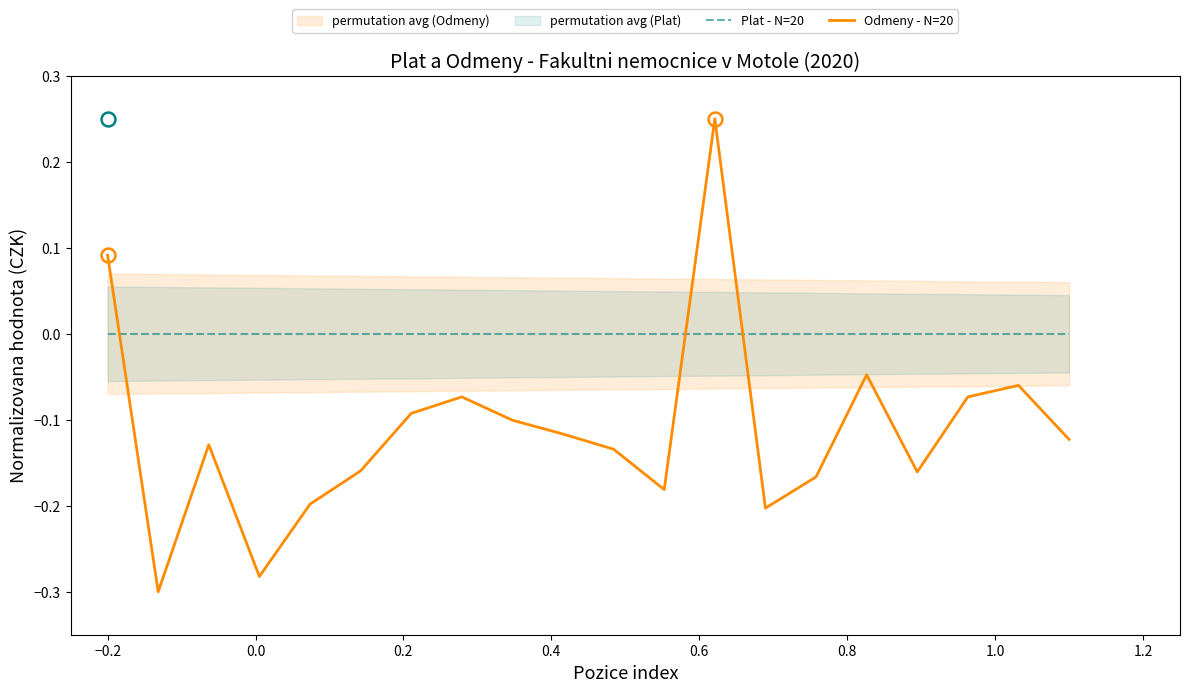

Is this an area chart (filled region under the line)?

No